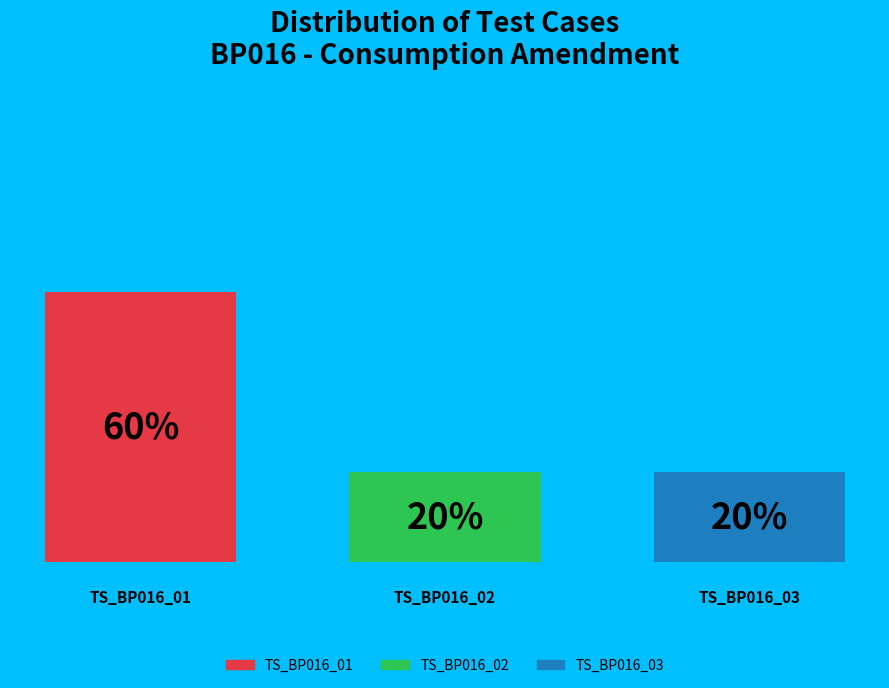

How many bars are there in total?

3